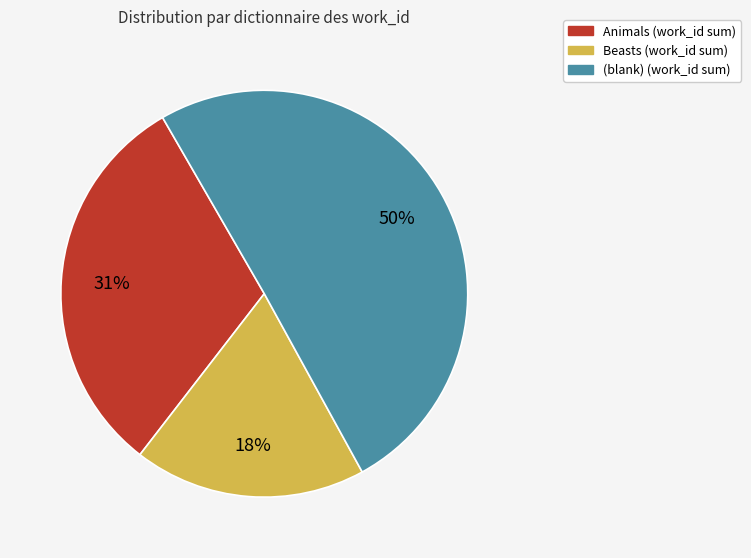

To the nearest percent, what is the difference between the largest and smallest slice percentages?

32%